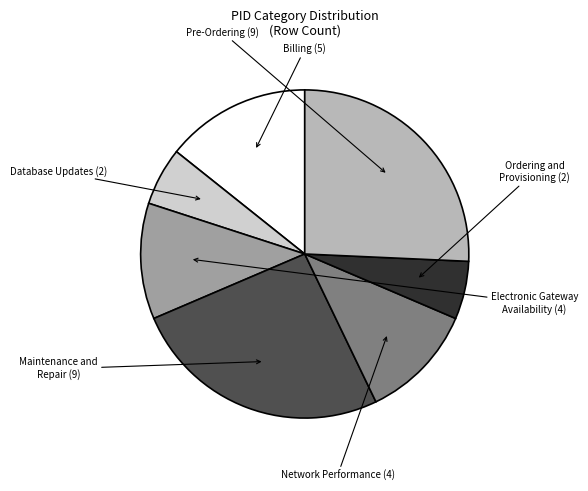

Is there any slice that represents more than half of the pie?

No